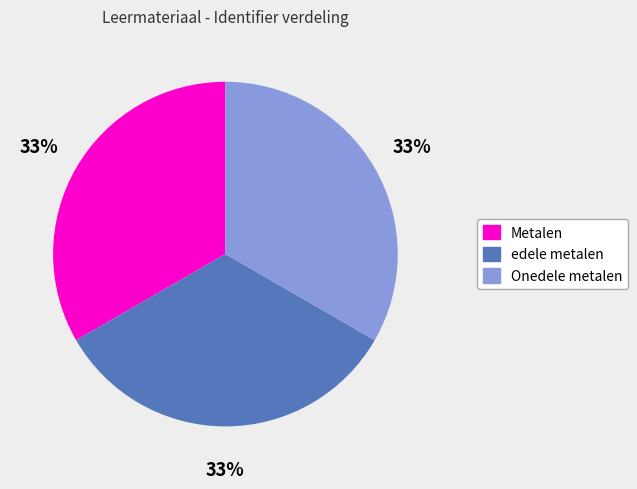

Is the sum of Metalen and Onedele metalen greater than half?

Yes